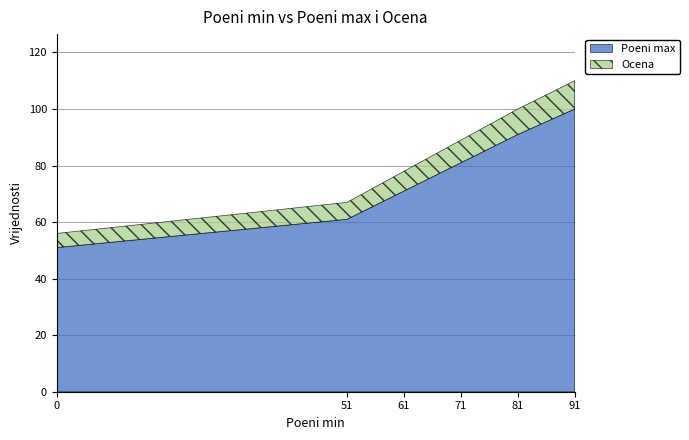

How many distinct data groups are displayed?

2